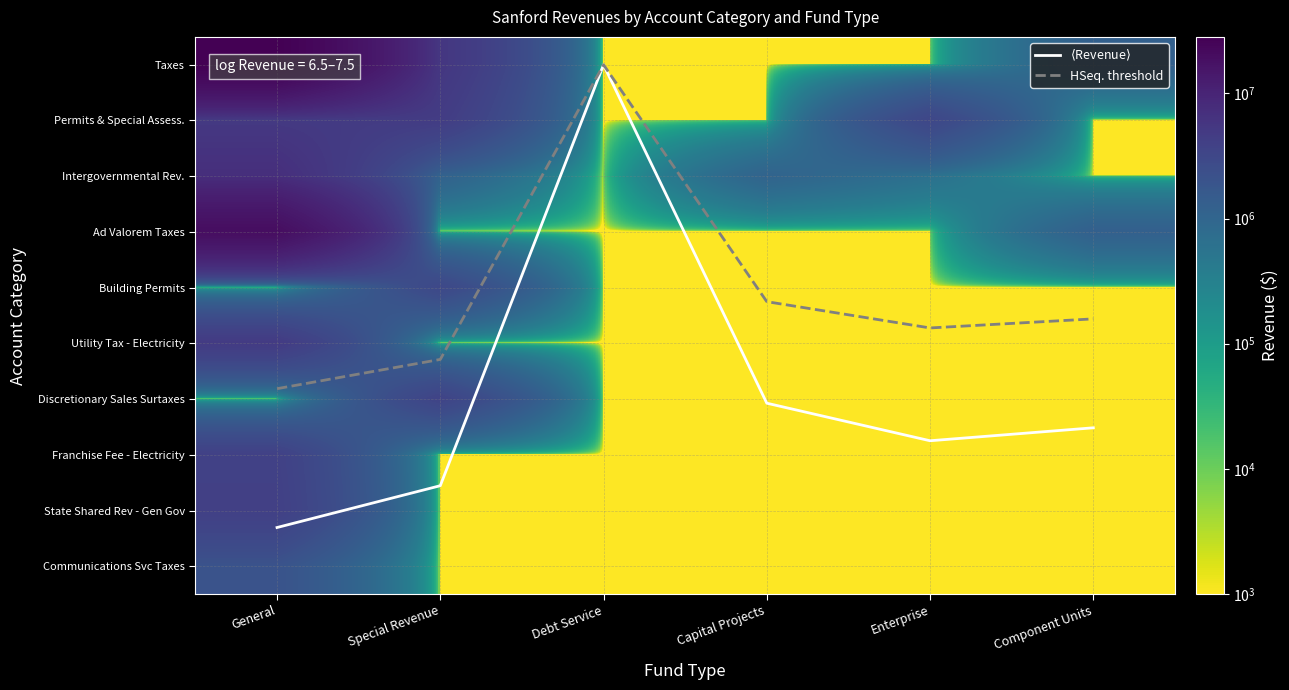

The Communications Svc Taxes series shows 0.5 at Special Revenue. True or false?

False